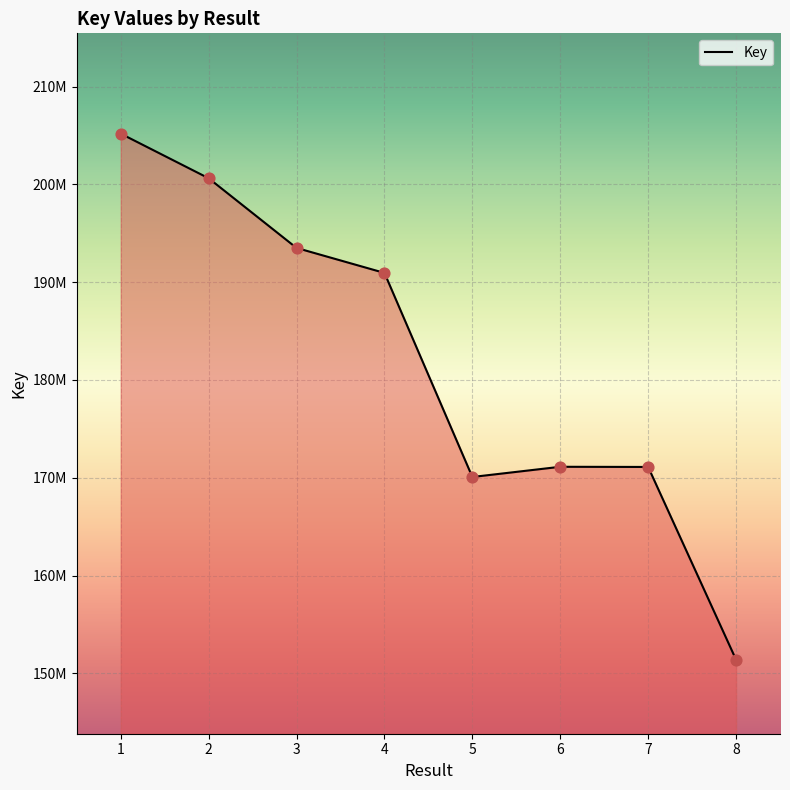

What is the ratio of the value at 7 to the value at 4?

0.9